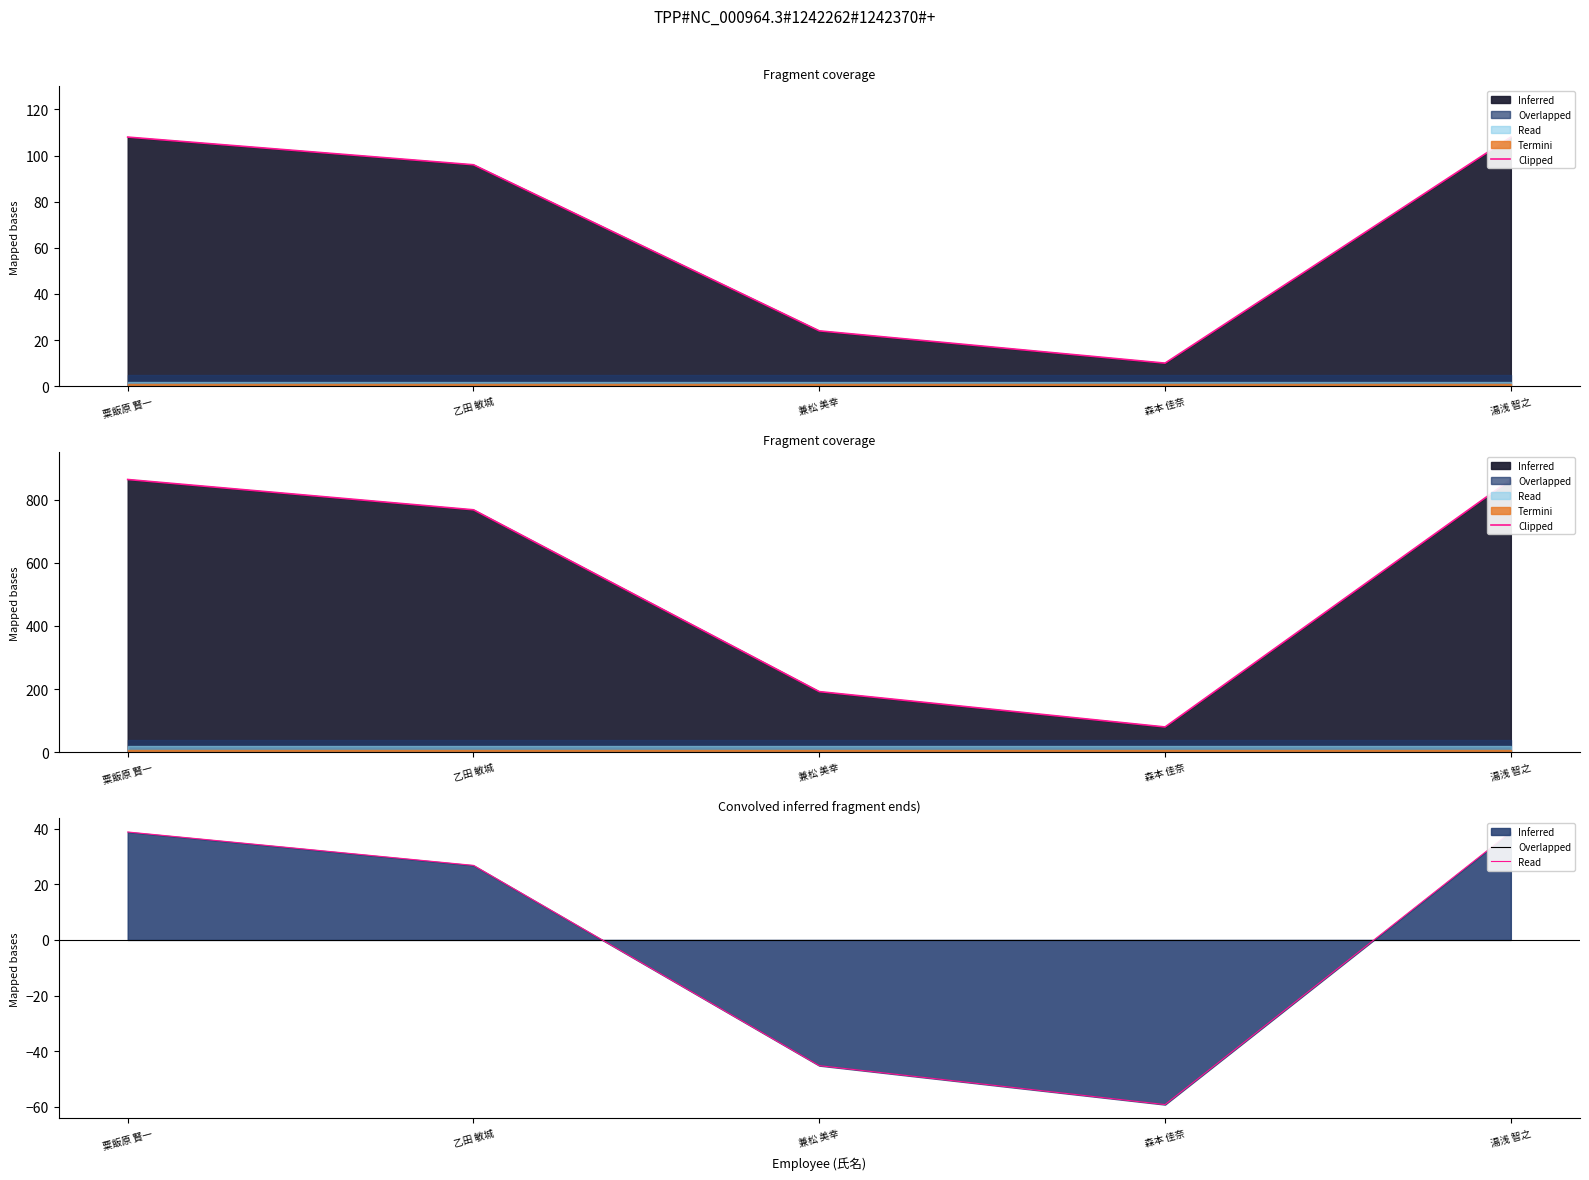

At which label does 著作2018 first exceed 96?

粟飯原 賢一